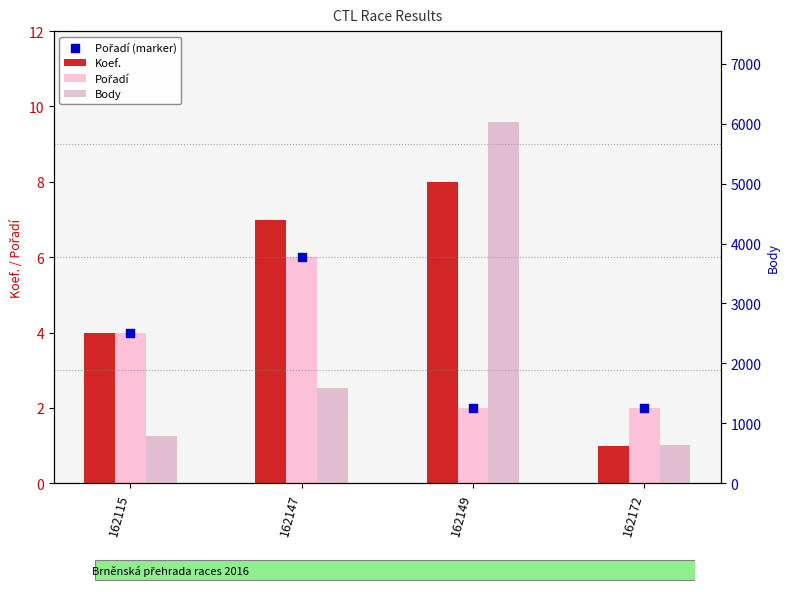

Which series has the widest spread of Y values?

Body